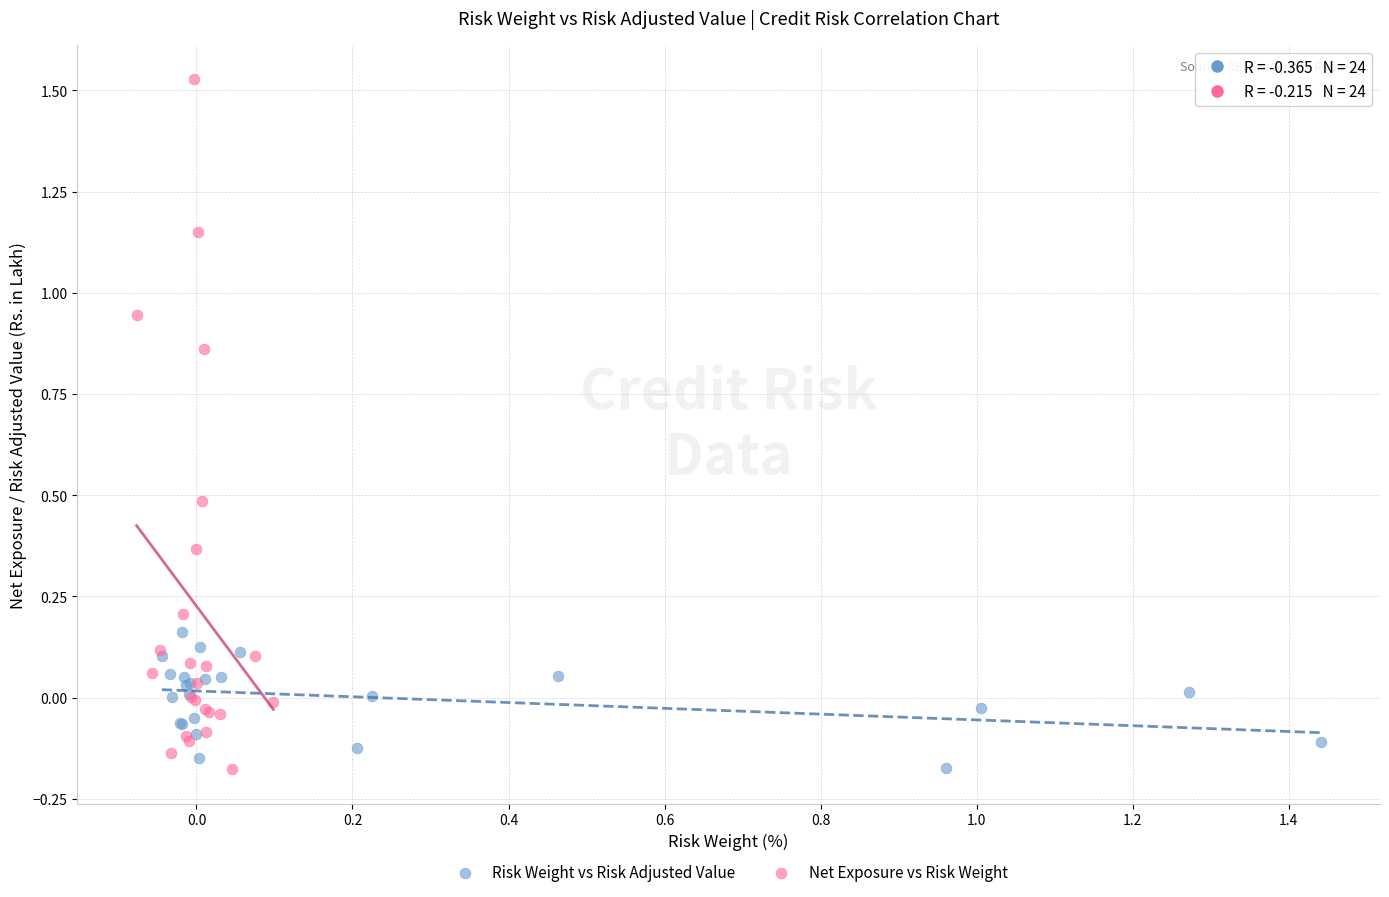

Which series has the widest spread of Y values?

Net Exposure vs Risk Weight